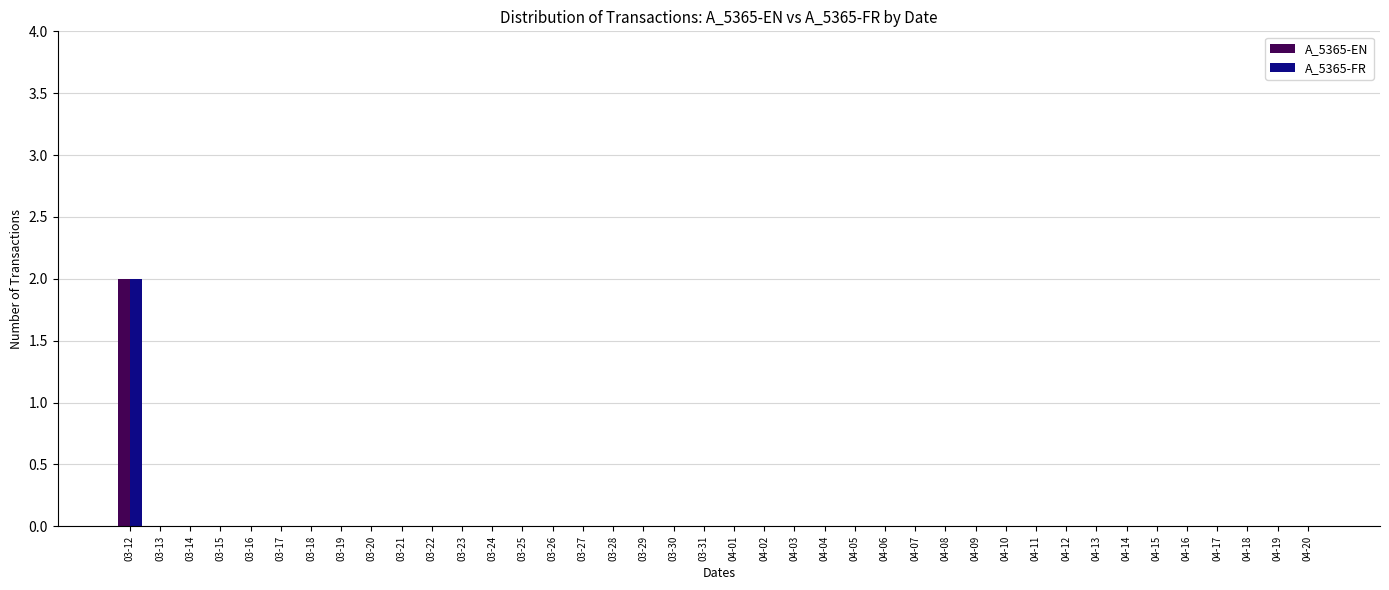

At which category is the sum across all series the highest?

03-12